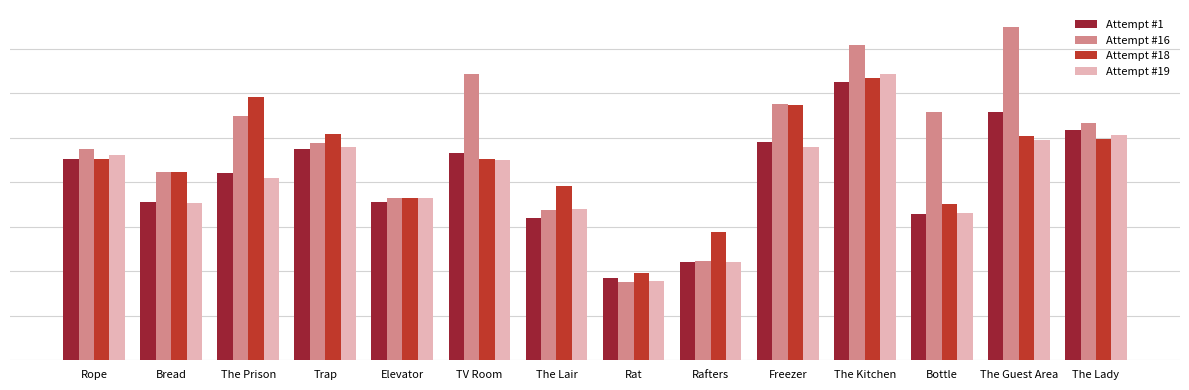

Read the Attempt #16 value at The Lady, to the nearest 50.

266200